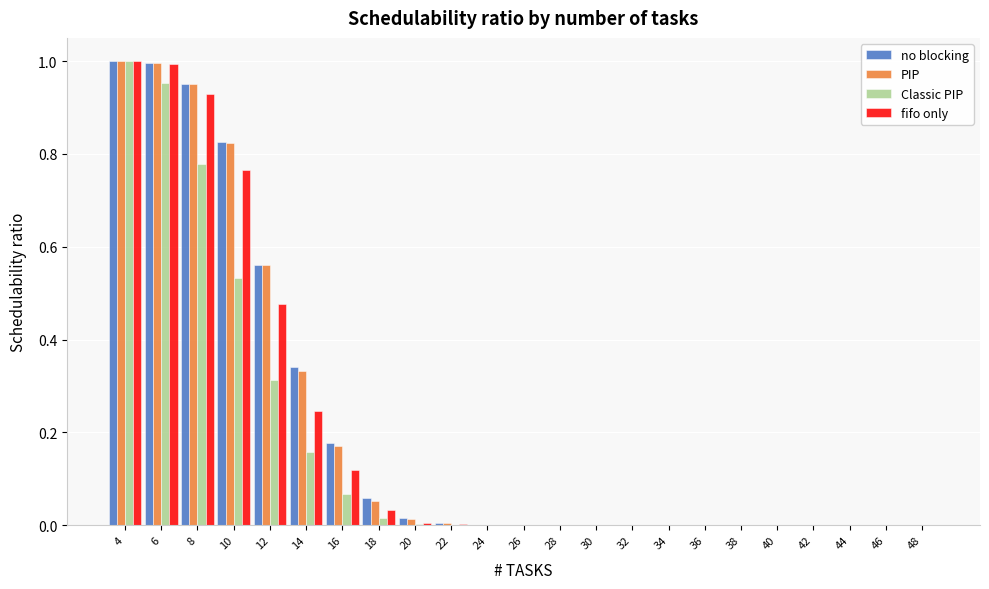

What is the total value across all series at 8?

3.6